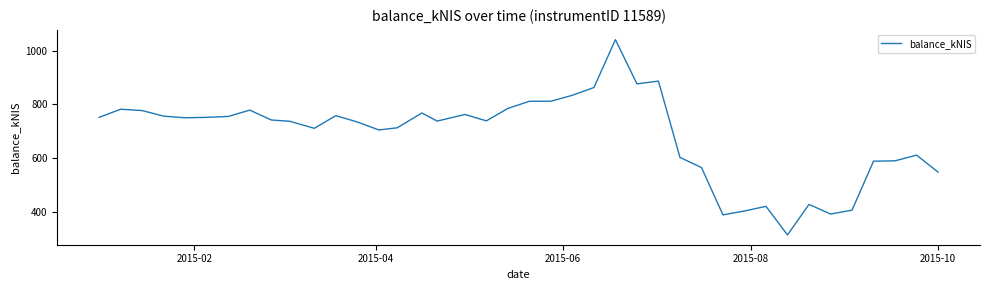

What is the smallest value displayed?

315.3